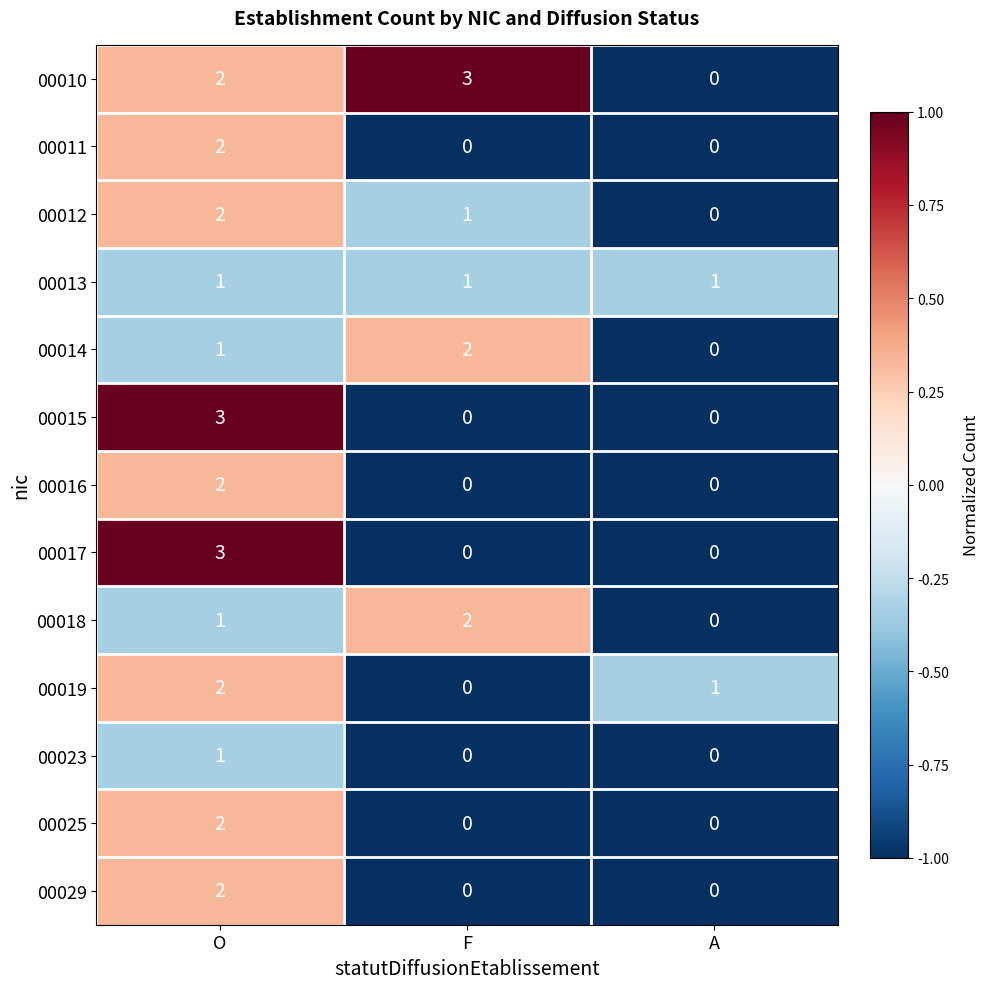

The value of 00018 at F is 2. True or false?

True